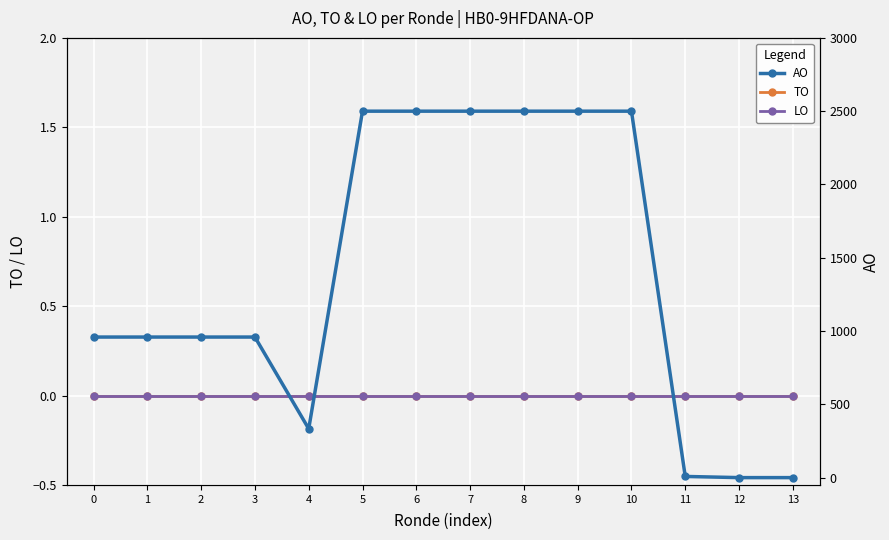

Reading left to right, what are all the values shown in this chart?

TO: 0	0	0	0	0	0	0	0	0	0	0	0	0	0
LO: 0	0	0	0	0	0	0	0	0	0	0	0	0	0
AO: 959	959	959	959	333	2500	2500	2500	2500	2500	2500	8	0	0